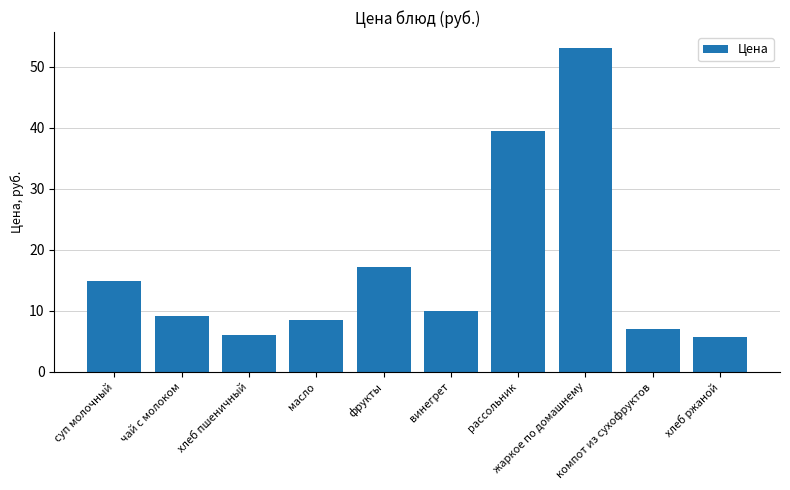

How many distinct data groups are displayed?

1